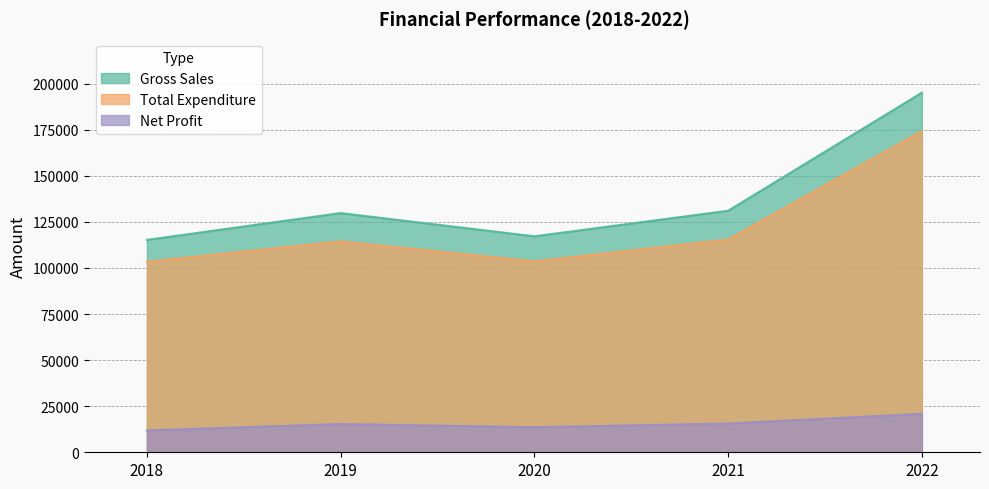

What is the highest value of the Total Expenditure series?

174197.0